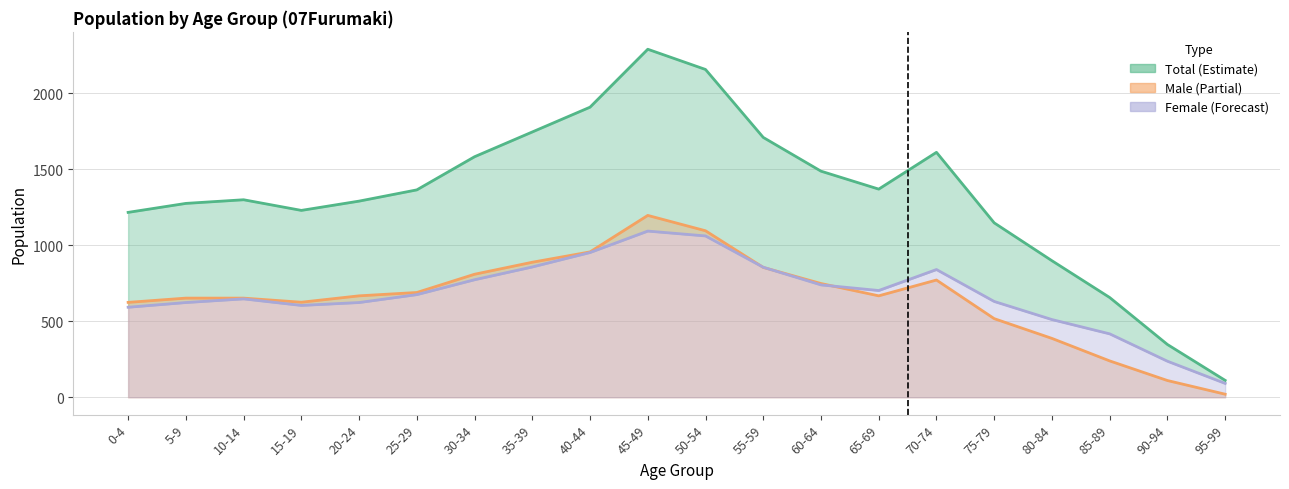

What is the spread (max minus min) of values at 10-14?

652